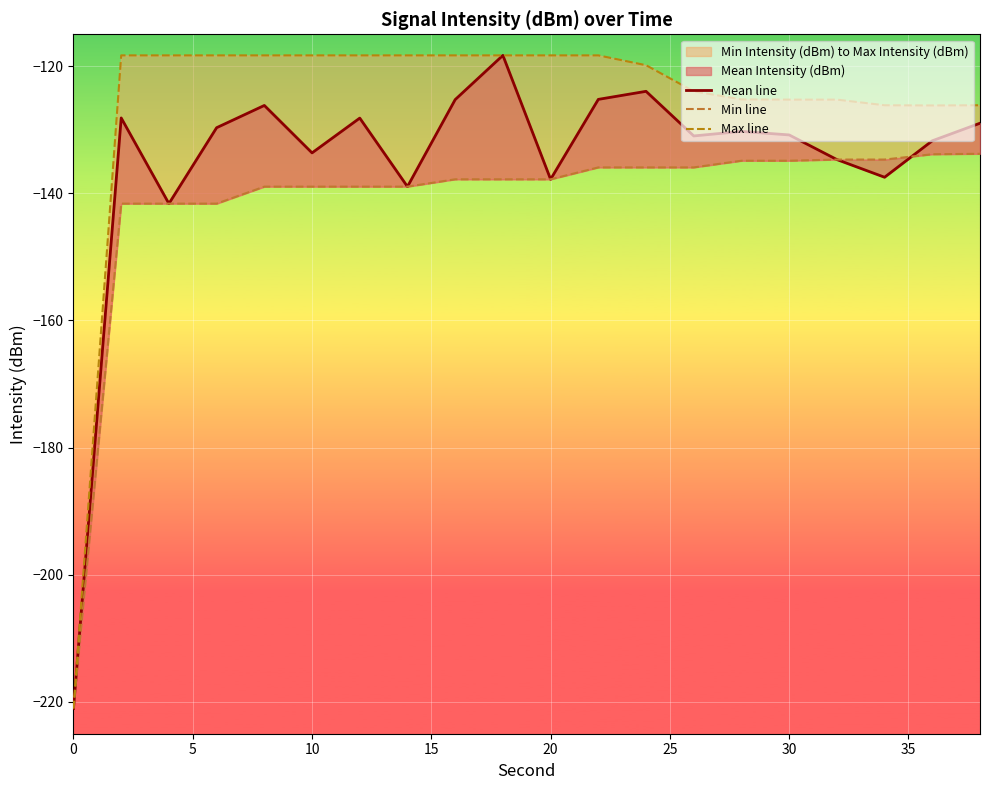

True or false: Max line has a value of -202.1 at 40.

False